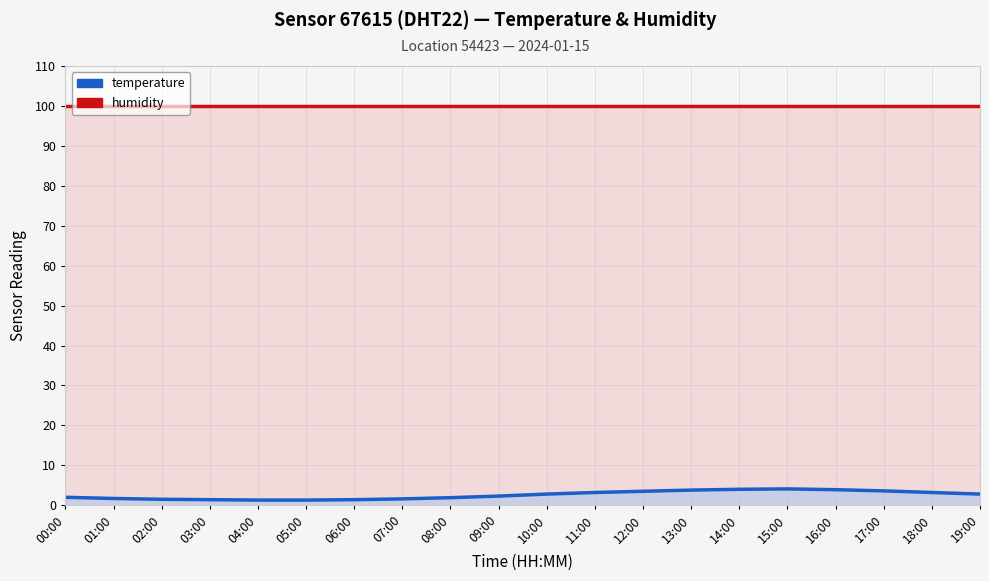

Which has a higher value, 00:00 or 17:00?

00:00